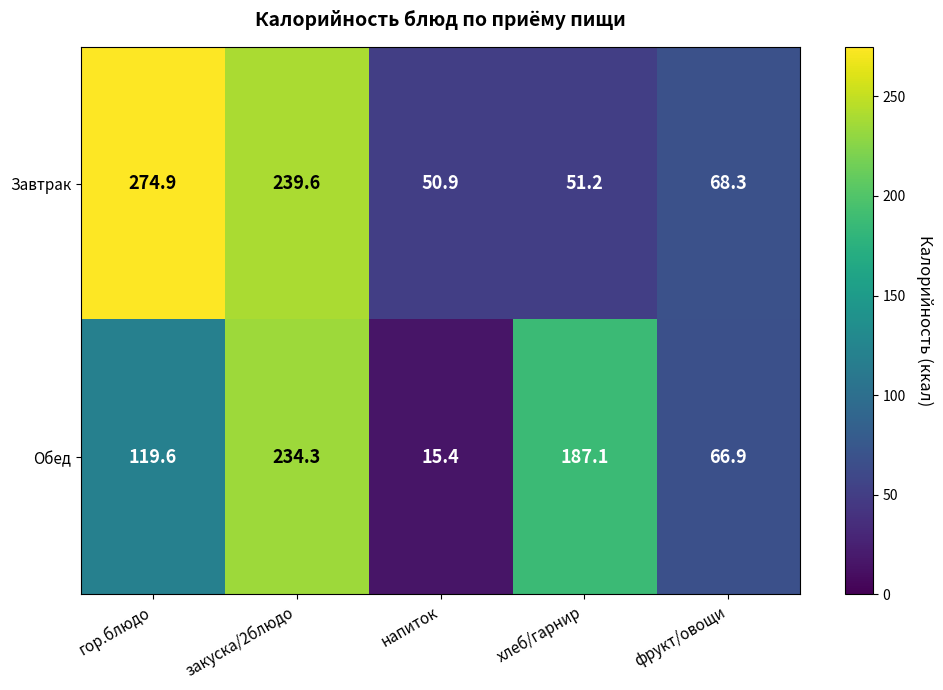

How many data points in Завтрак are less than 68?

2